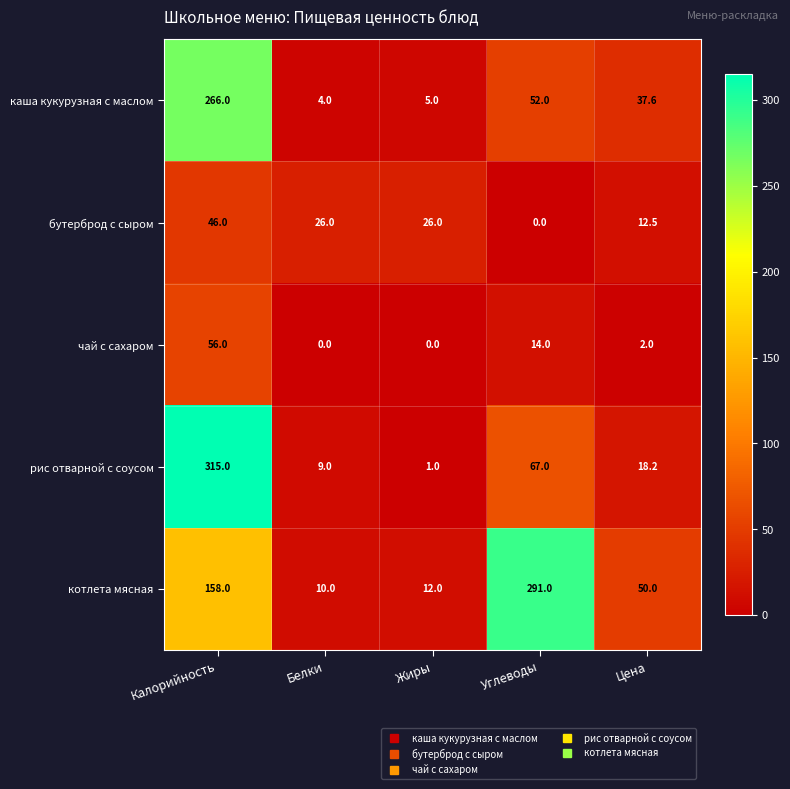

Reading right to left, transcribe all the data shown in this chart.

каша кукурузная с маслом: Цена=37.6	Углеводы=52.0	Жиры=5.0	Белки=4.0	Калорийность=266.0
бутерброд с сыром: Цена=12.5	Углеводы=0.0	Жиры=26.0	Белки=26.0	Калорийность=46.0
чай с сахаром: Цена=2.0	Углеводы=14.0	Жиры=0.0	Белки=0.0	Калорийность=56.0
рис отварной с соусом: Цена=18.2	Углеводы=67.0	Жиры=1.0	Белки=9.0	Калорийность=315.0
котлета мясная: Цена=50.0	Углеводы=291.0	Жиры=12.0	Белки=10.0	Калорийность=158.0